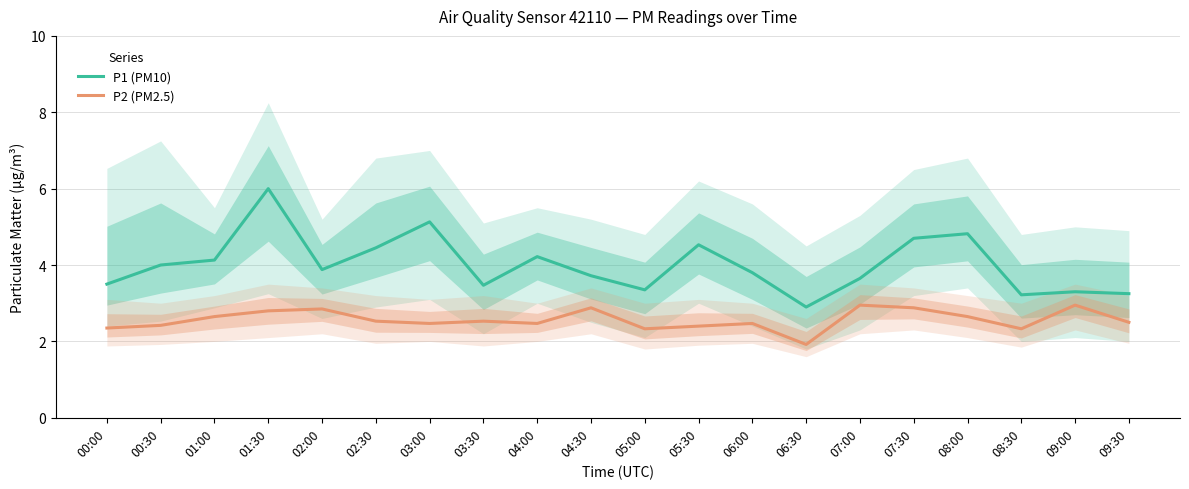

At how many categories does at least one series exceed 2?

20